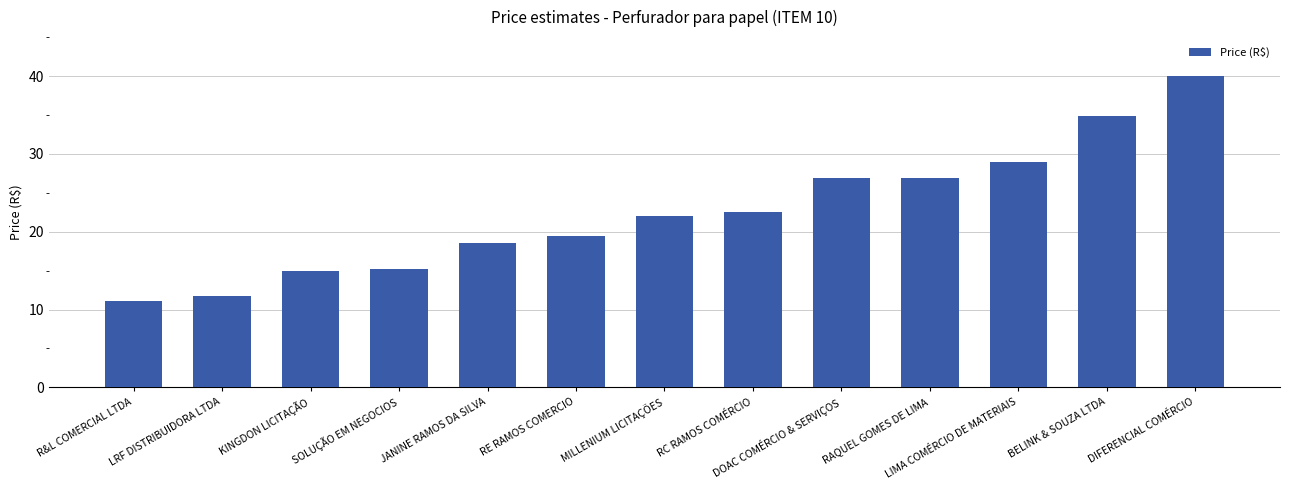

What is the ratio of the value at LIMA COMÉRCIO DE MATERIAIS to the value at KINGDON LICITAÇÃO?

1.9